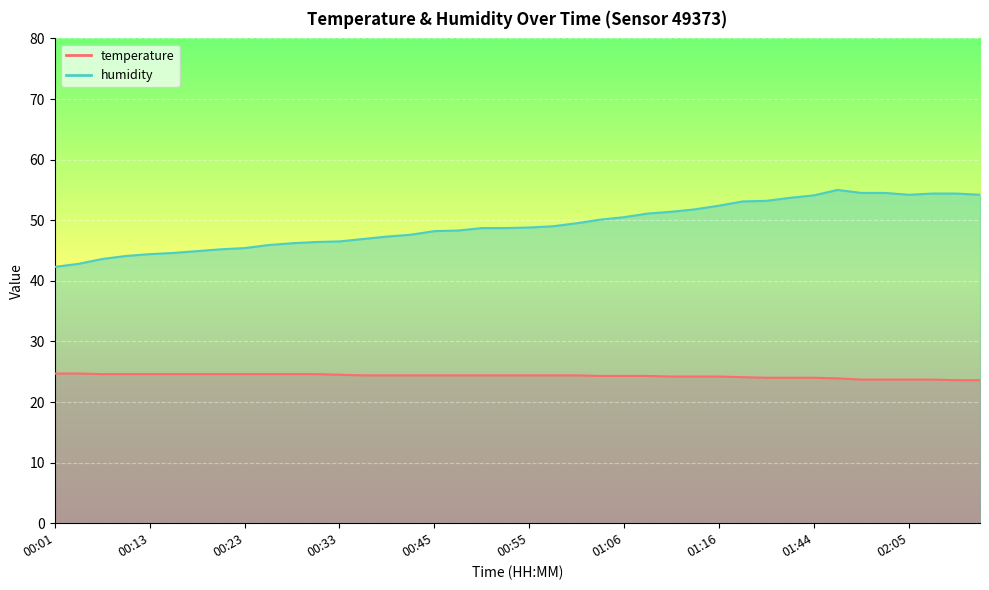

Is it true that humidity equals 87.4 at 00:51?

False